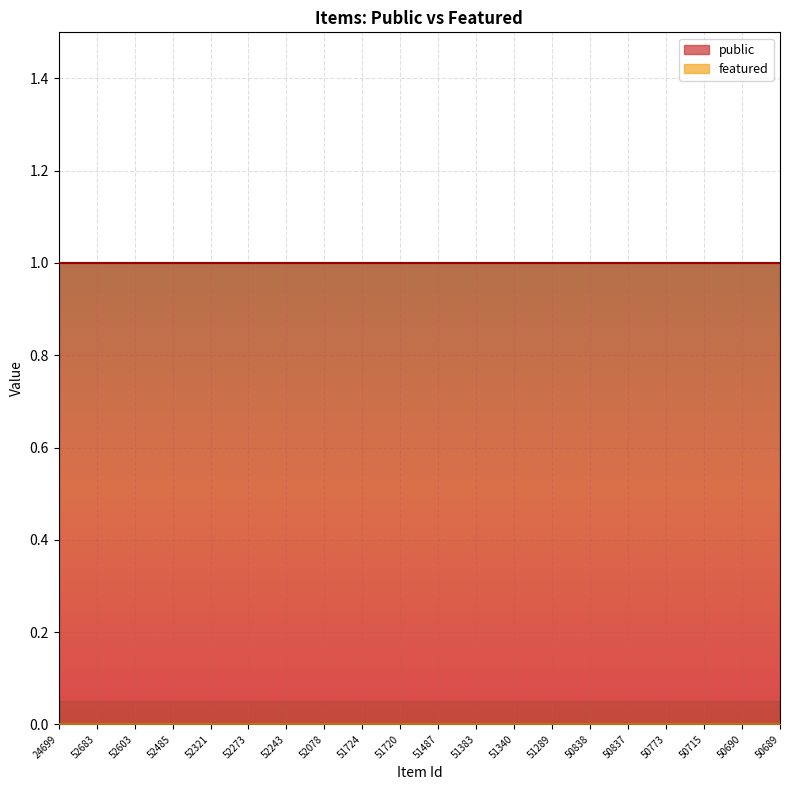

Which category has the highest value in the public series?

24699